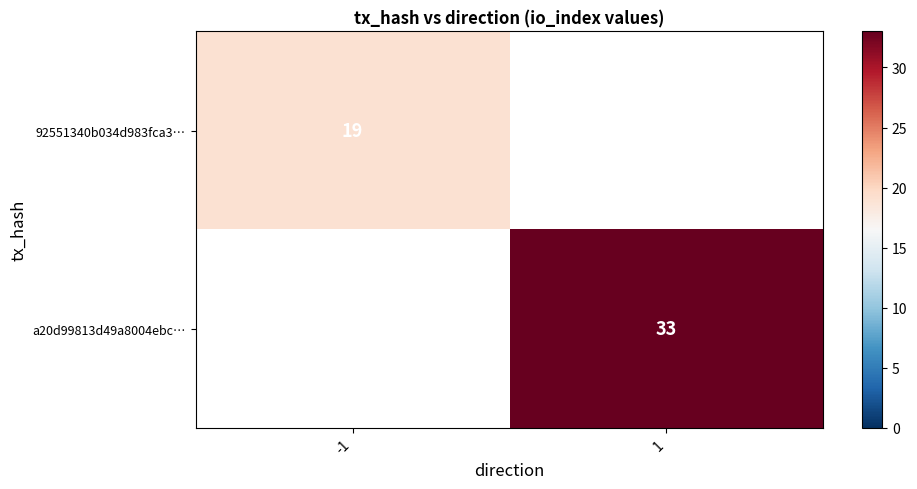

What is the smallest value displayed?

19.0